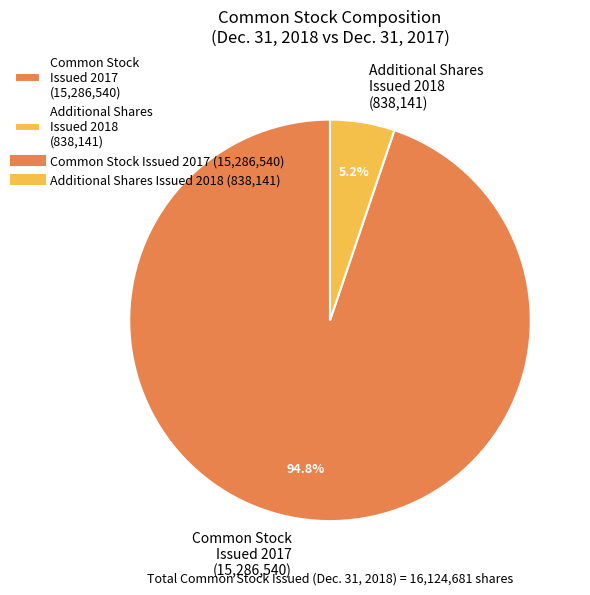

Is there a majority slice in this chart?

Yes